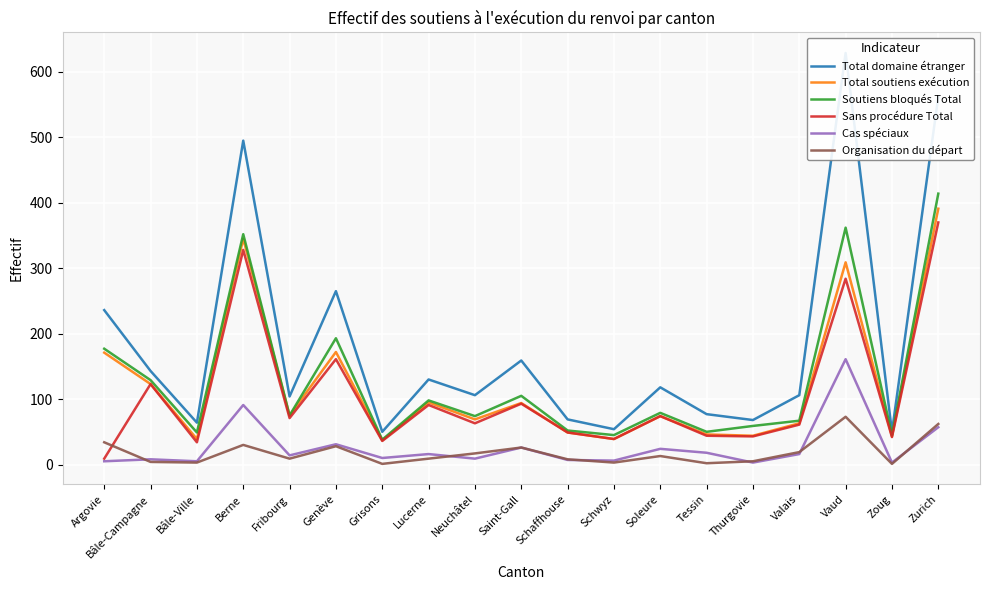

True or false: Organisation du départ and Soutiens bloqués Total intersect in this chart.

False